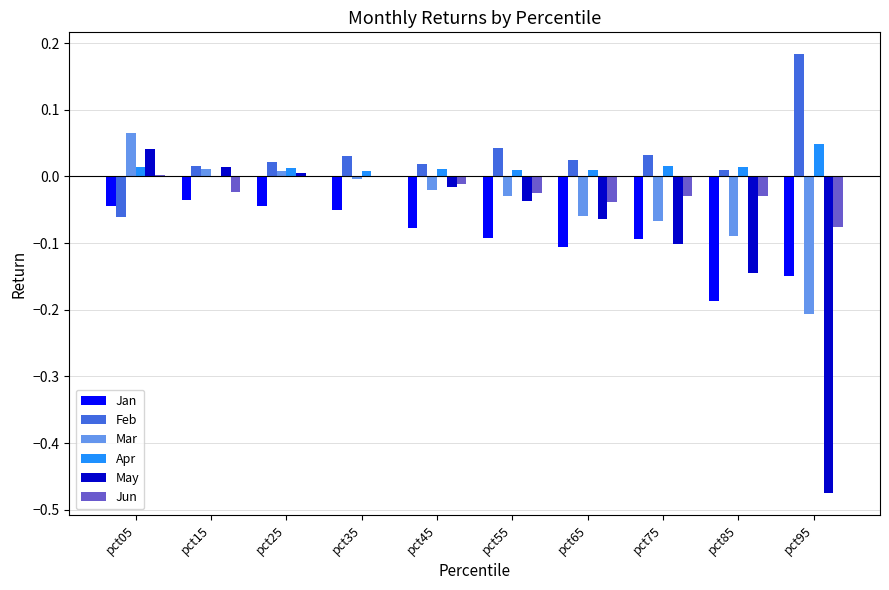

What is the sum of all Mar values?

-0.4